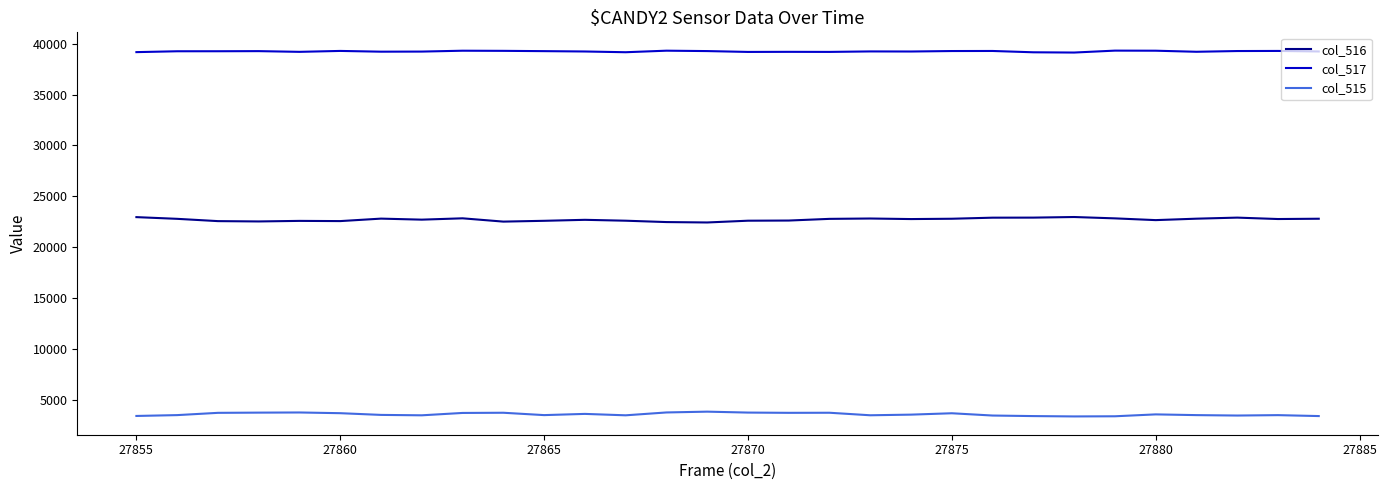

What is the difference between the maximum and minimum values in the col_515 series?

470